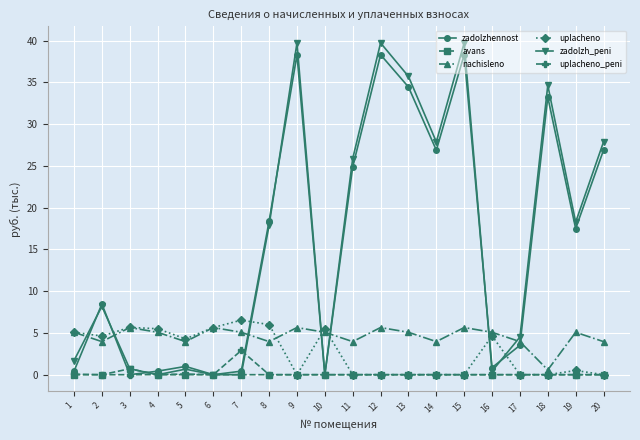

What are all the series names shown in the legend?

zadolzhennost, avans, nachisleno, uplacheno, zadolzh_peni, uplacheno_peni